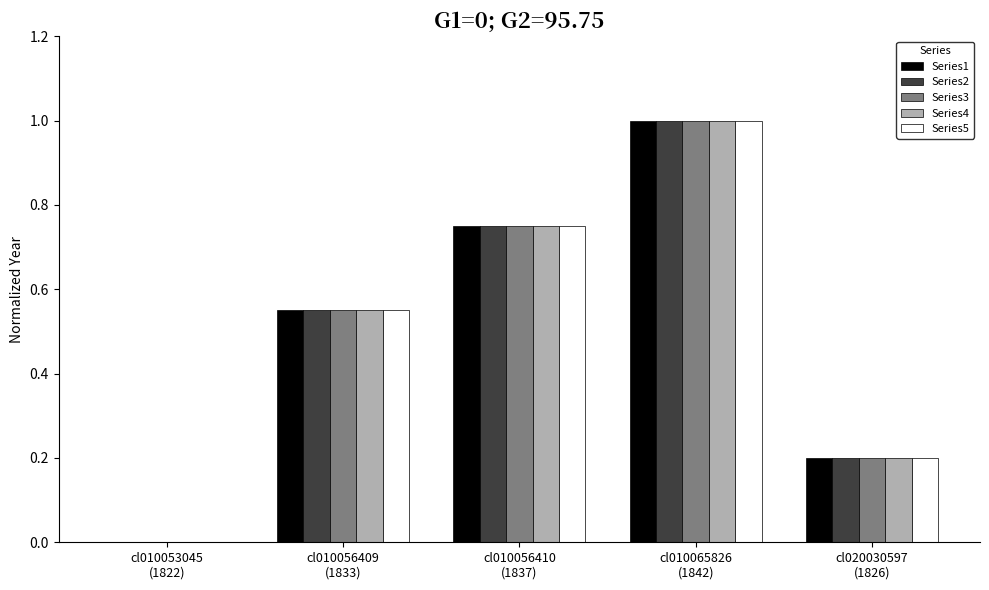

Count the number of data series in this chart.

5